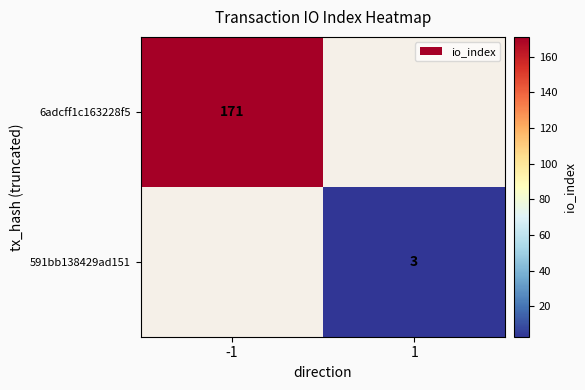

Count the number of categories in the chart.

2